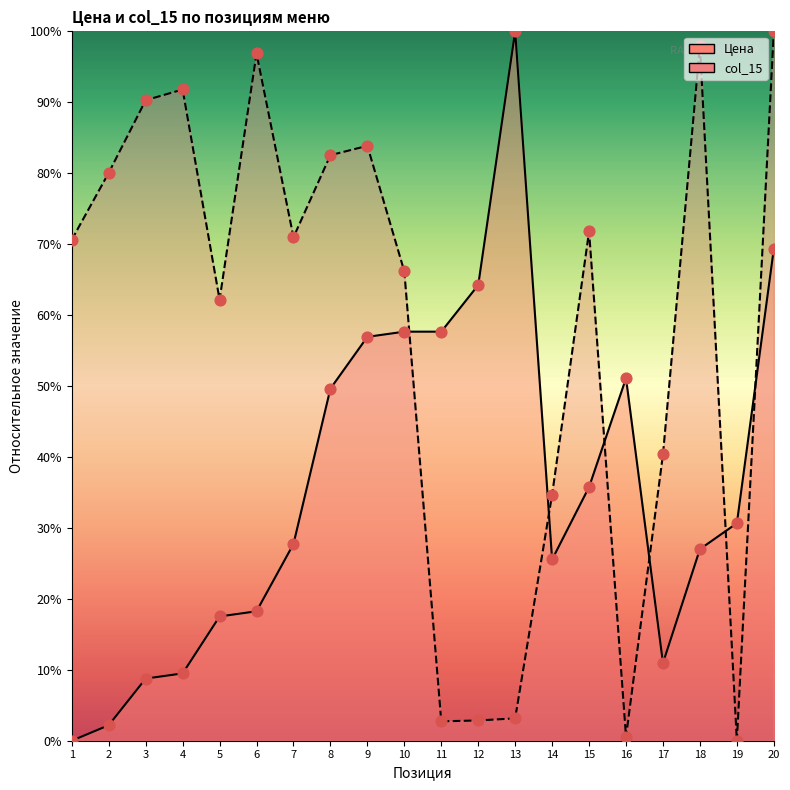

Is the value of col_15 at 8 greater than the value of Цена at 18?

Yes